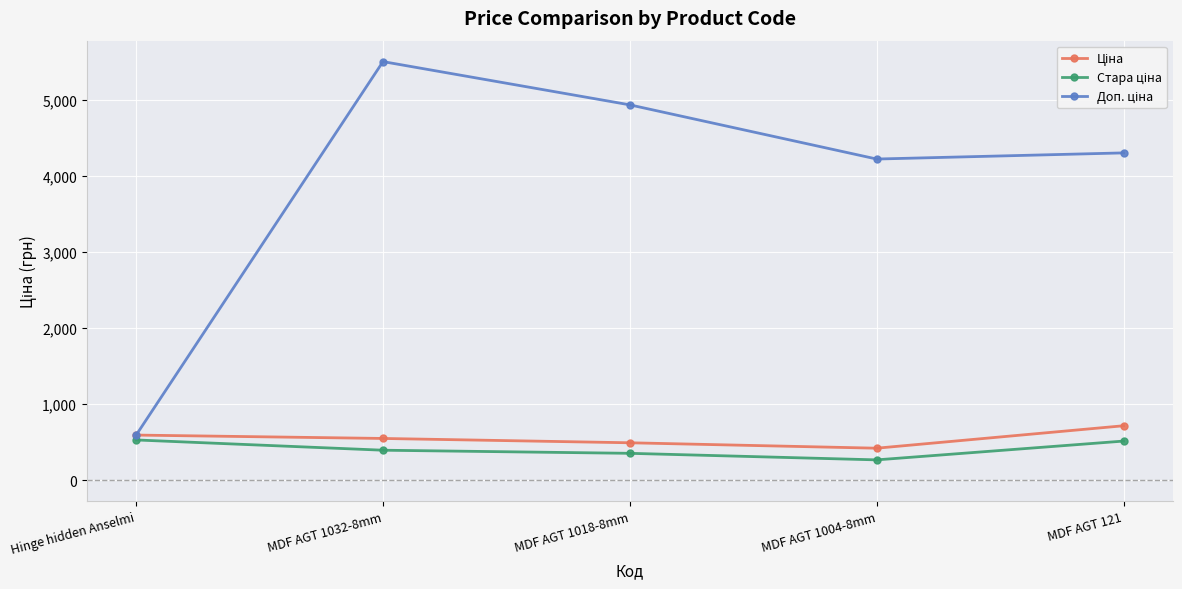

What is the label of the 3rd point from the right?

MDF AGT 1018-8mm